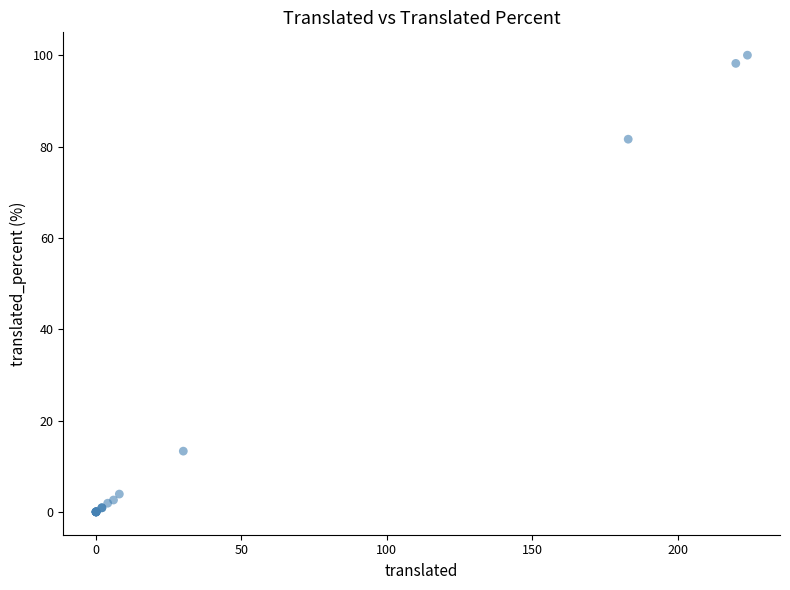

What Y value in the scatter plot is closest to 50?

81.6